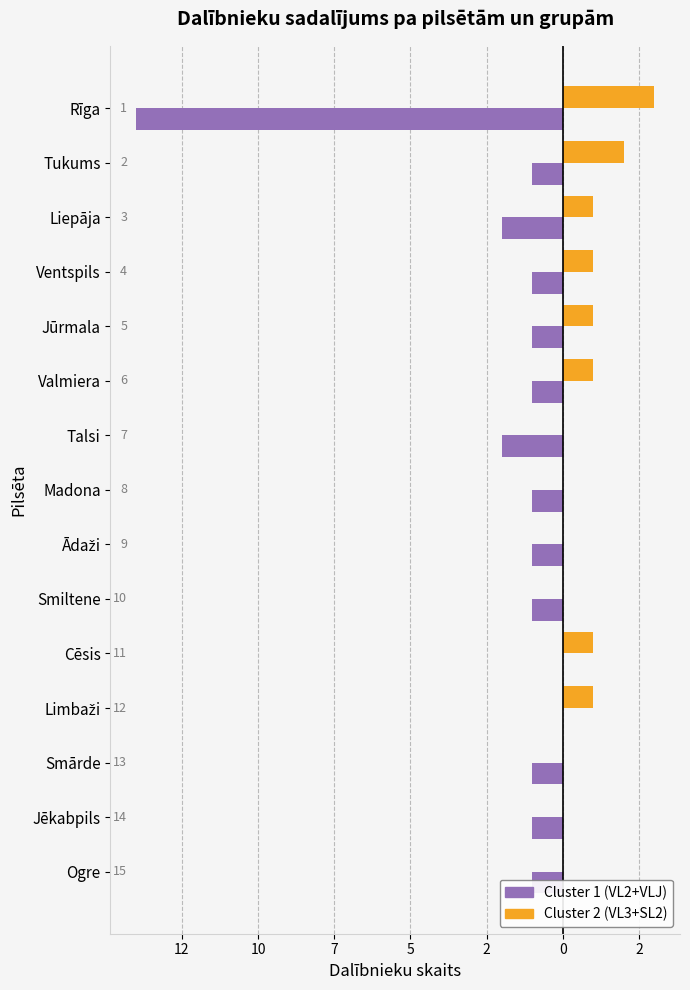

What is the difference between the maximum and minimum values in the Cluster 2 (VL3+SL2) series?

3